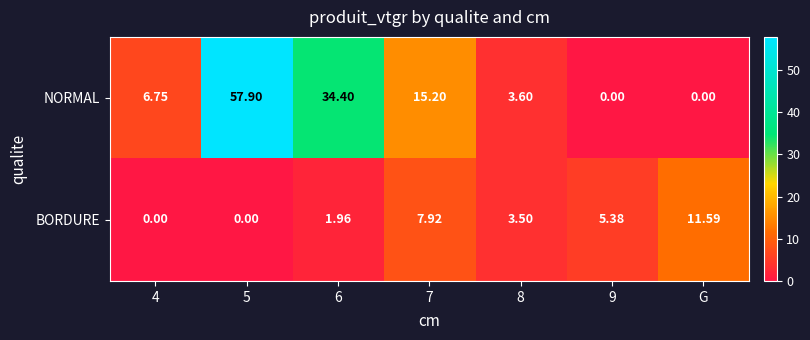

Is the value of NORMAL at 5 greater than the value of BORDURE at 6?

Yes